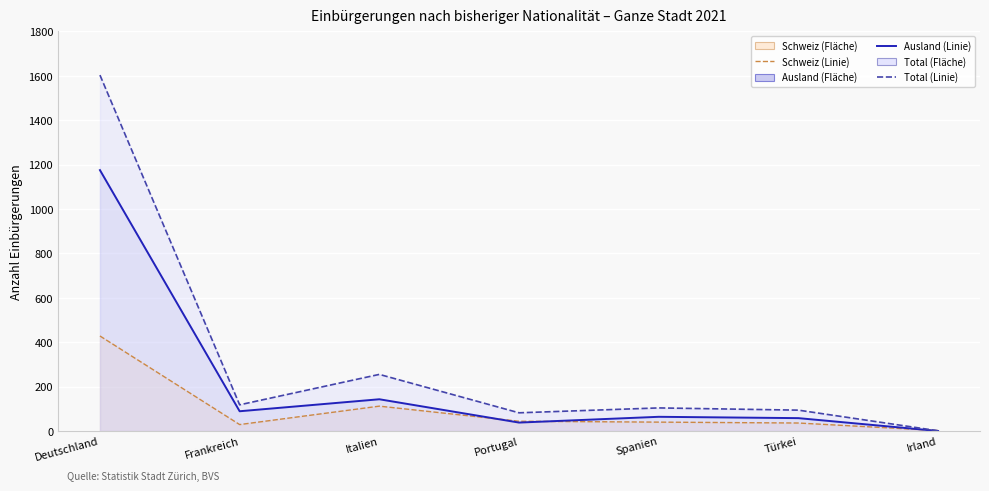

The Schweiz (Linie) series shows 112 at Italien. True or false?

True